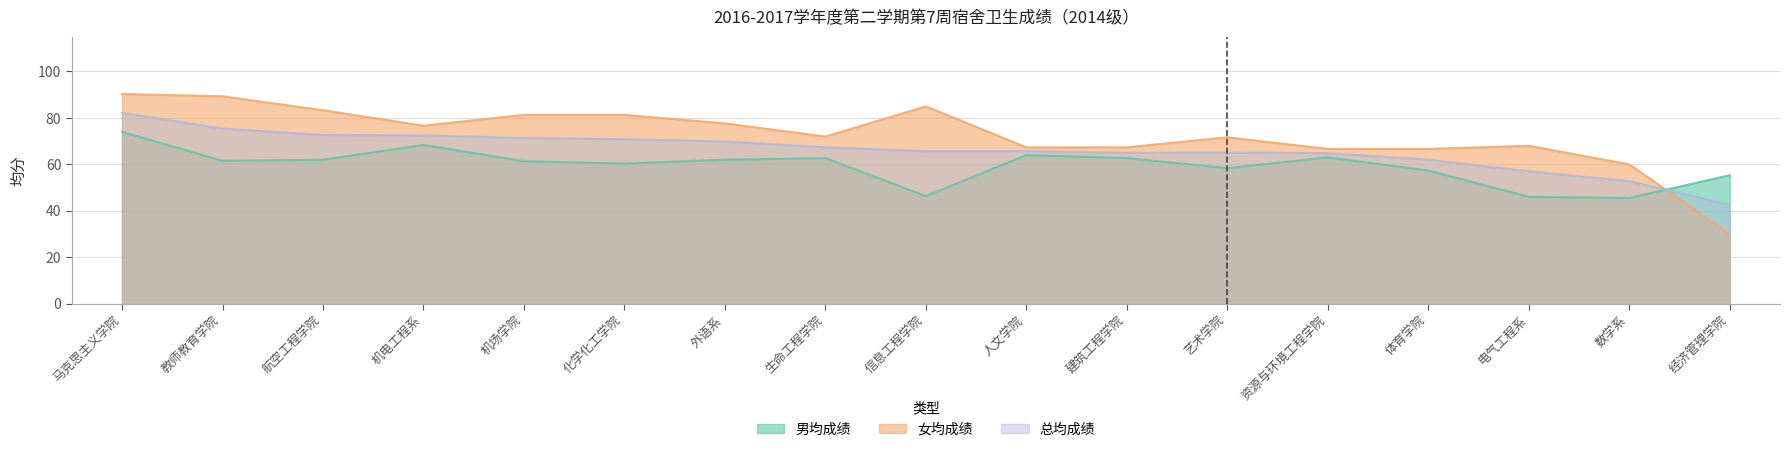

What is the difference between the highest and lowest values at 经济管理学院?

25.3